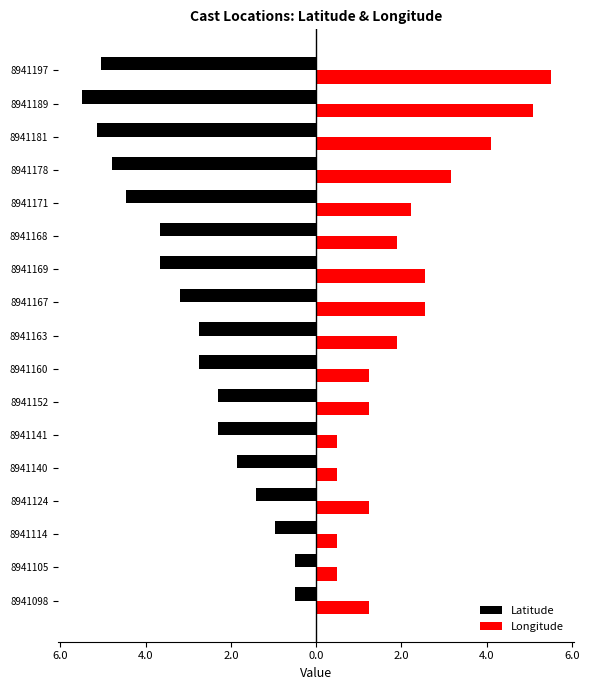

What is the maximum value for Latitude?

-0.5